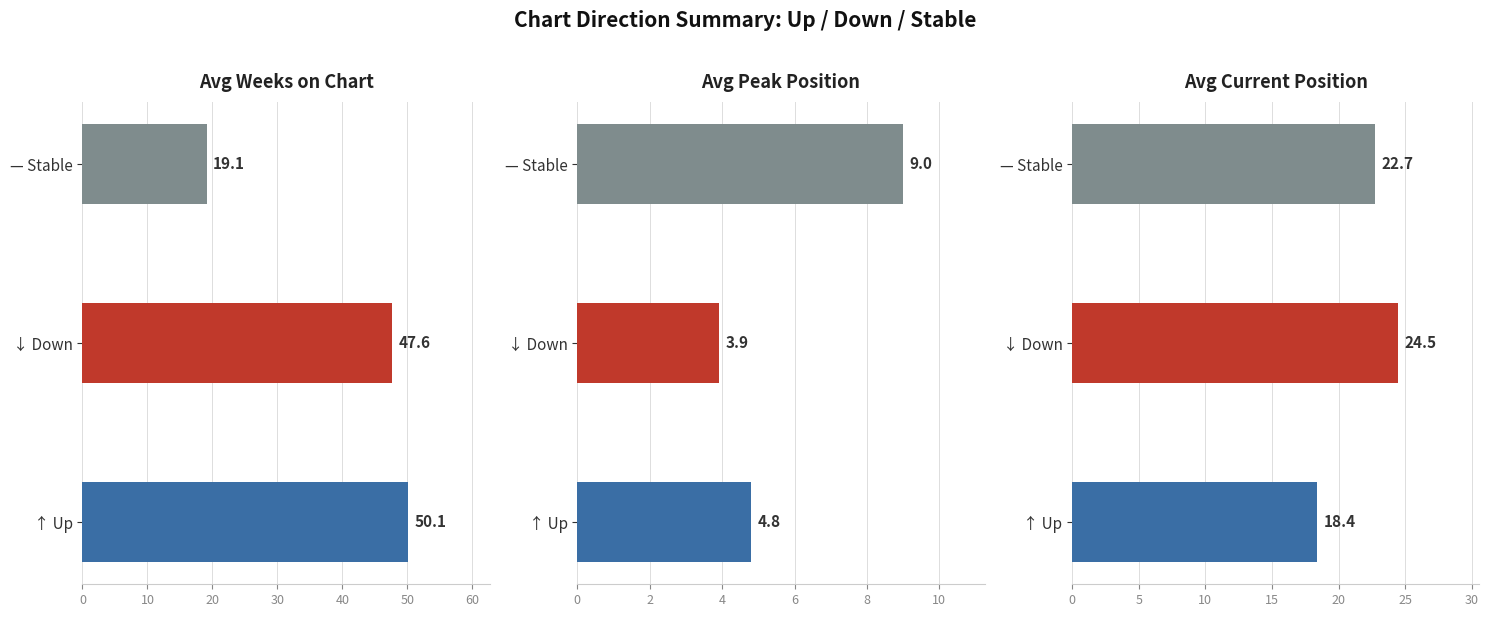

At avg_position, list the series in order from smallest to largest.

down, up, -